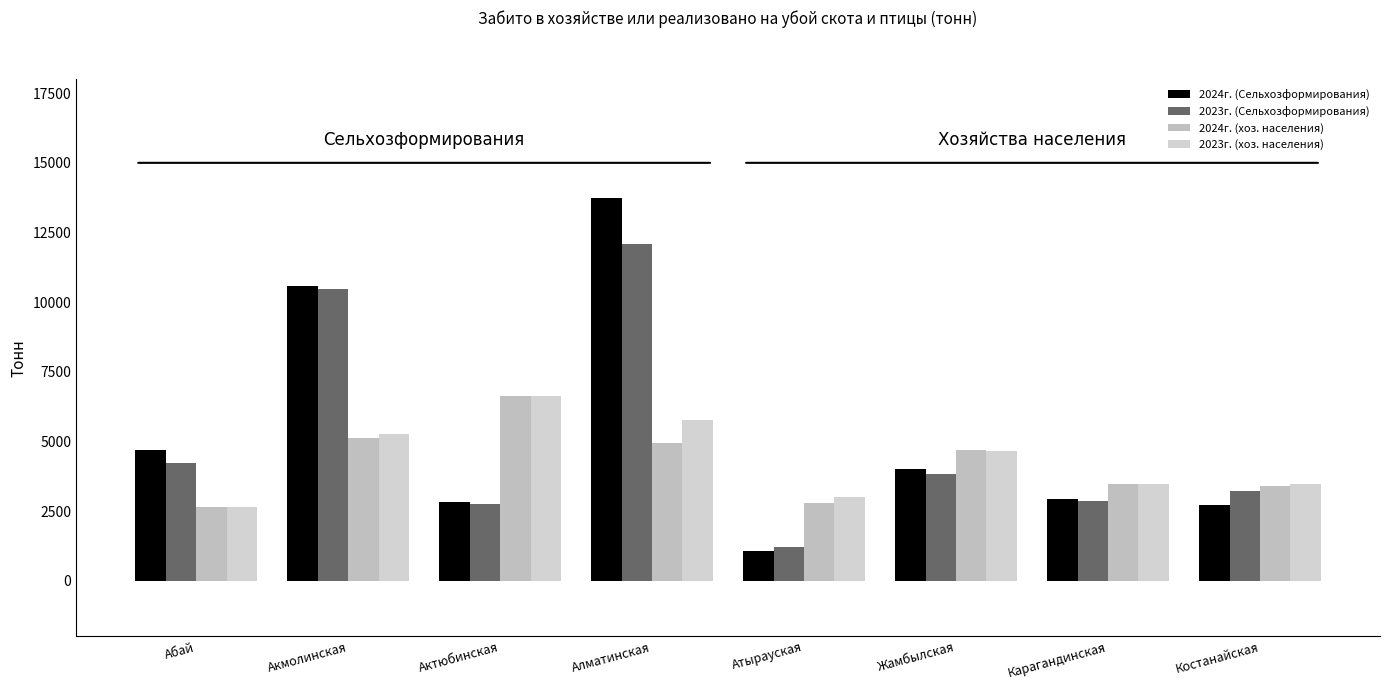

How many bars are there in each group?

4